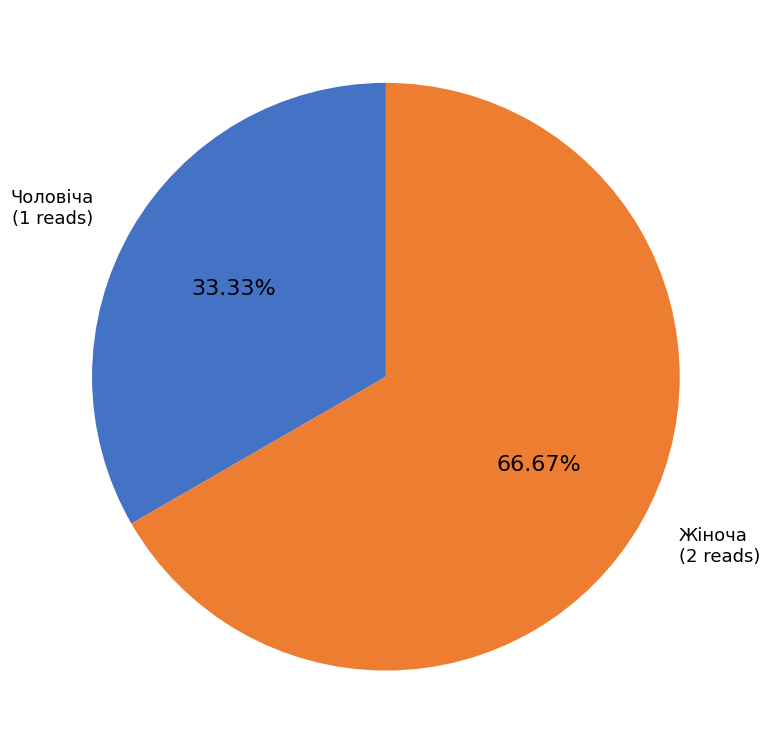

What percentage do Чоловіча and Жіноча together represent?

100.0%